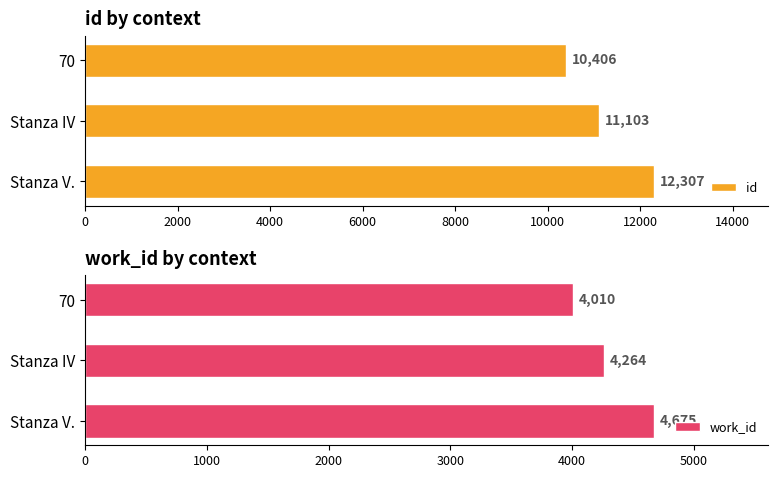

How many values in the work_id series are below 4264?

1